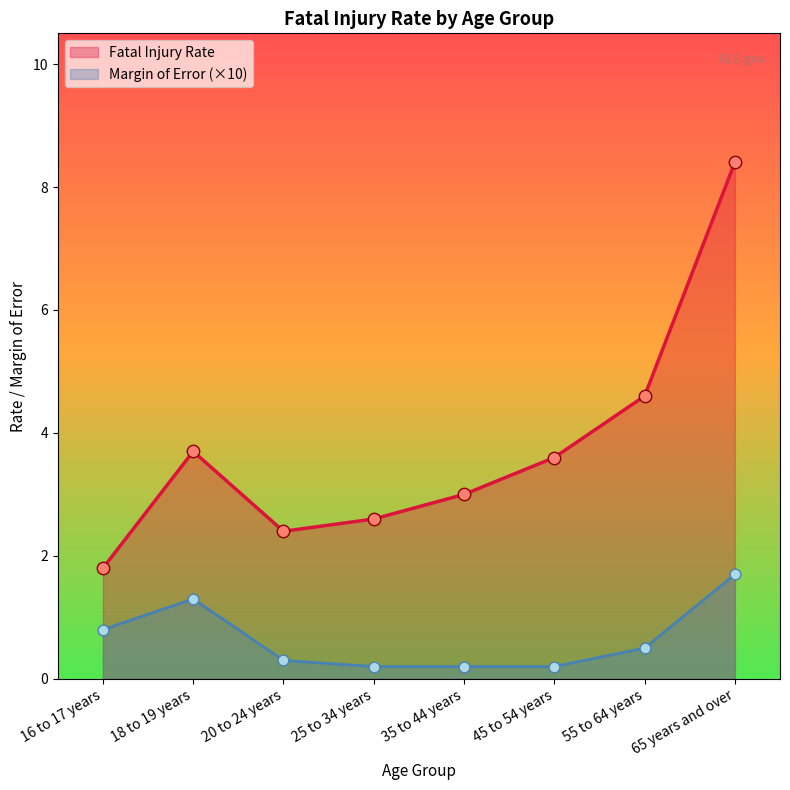

Which series has the widest spread of Y values?

Fatal Injury Rate